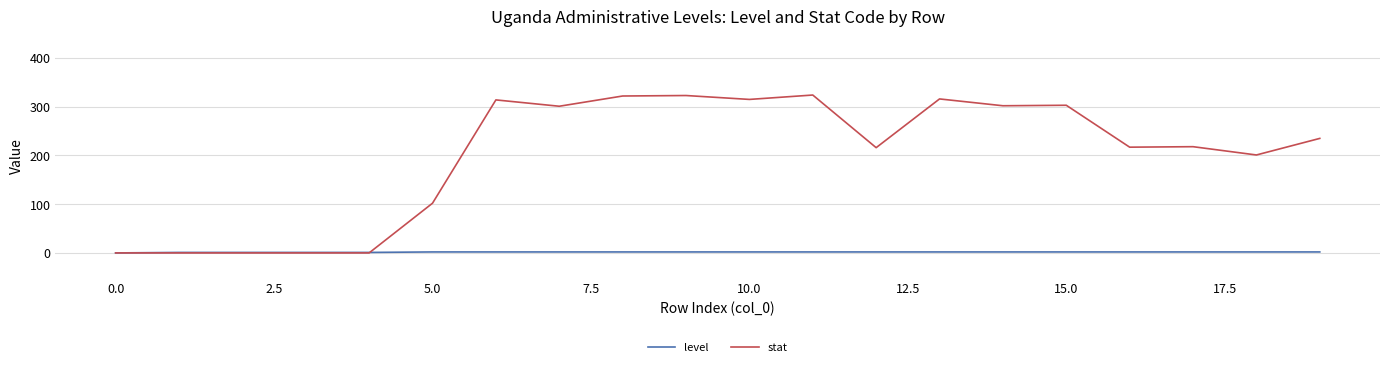

What is the greatest value displayed?

324